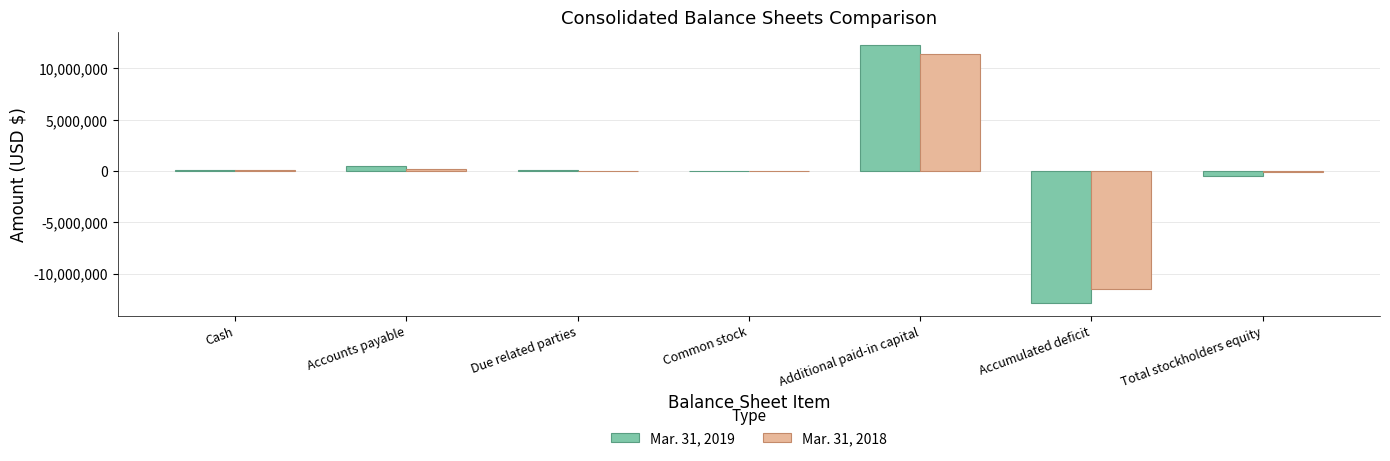

How many groups of bars are there?

7